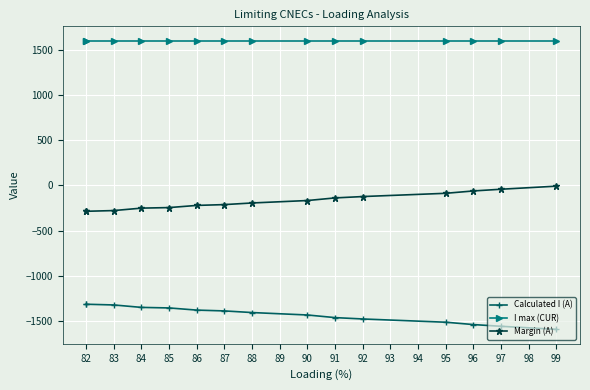

True or false: Margin (A) and Calculated I (A) cross at least once.

False